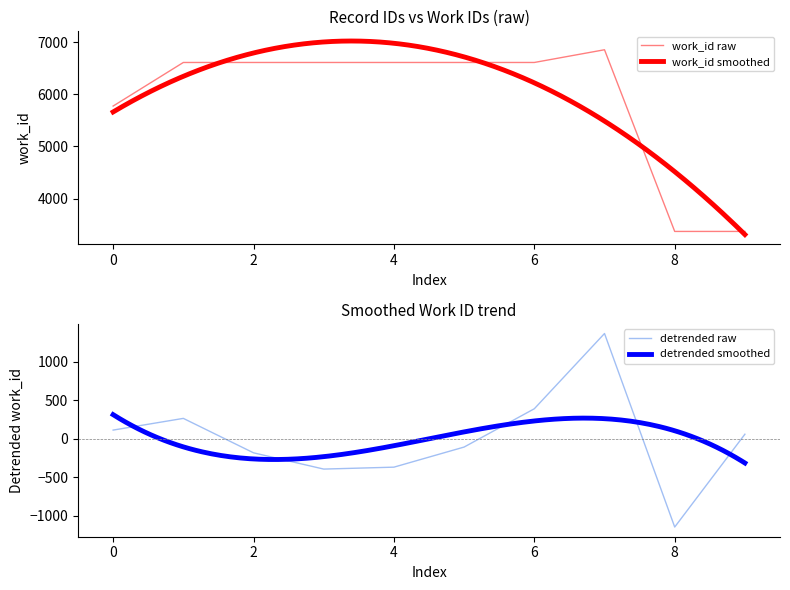

What is the lowest value of the detrended raw series?

-1146.6